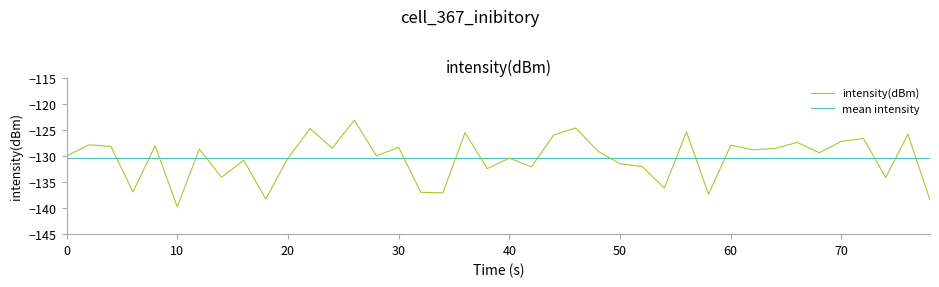

What is the maximum value for intensity(dBm)?

-123.1